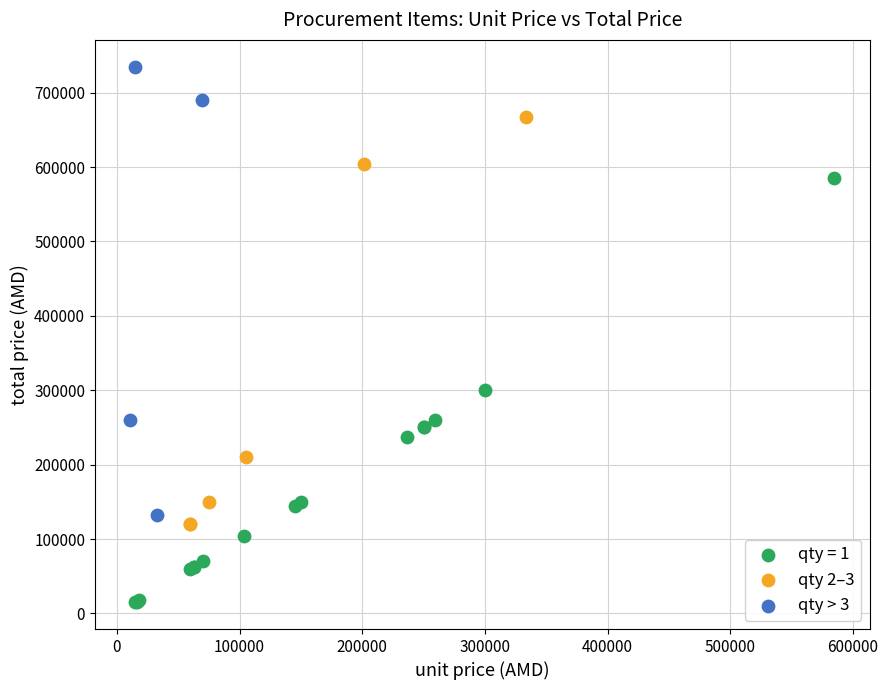

Which series contains the lowest Y value?

qty = 1